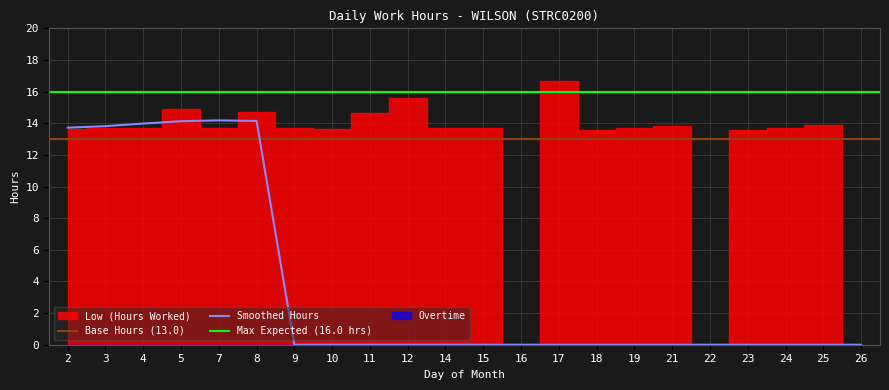

Is it true that Smoothed Hours equals 0.0 at 23?

True